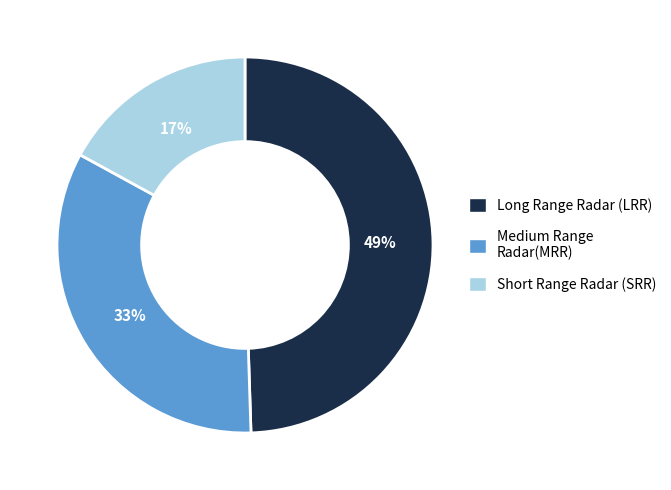

How many slices are in this pie chart?

3